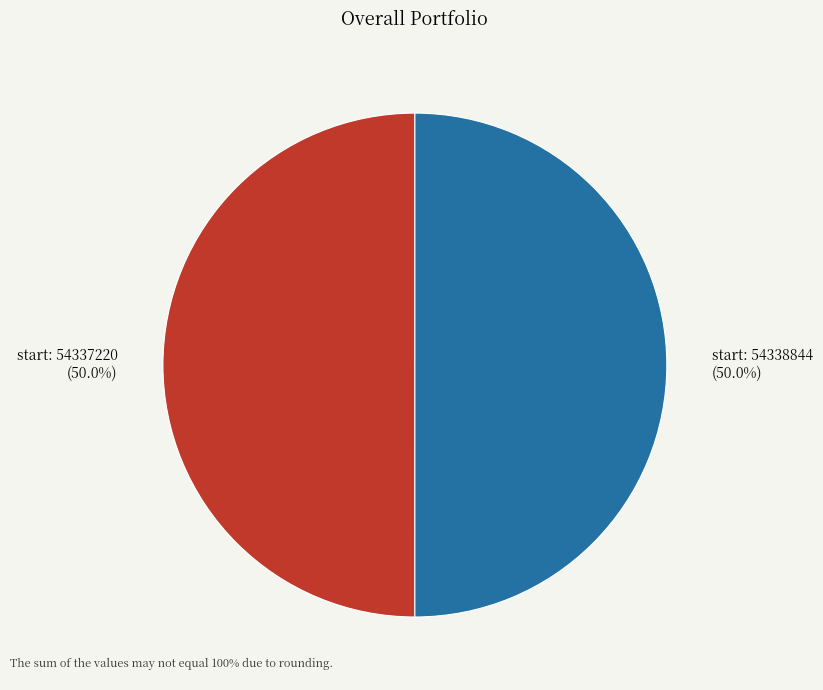

What is the ratio of the value at start: 54337220 (50.0%) to the value at start: 54338844 (50.0%)?

1.0